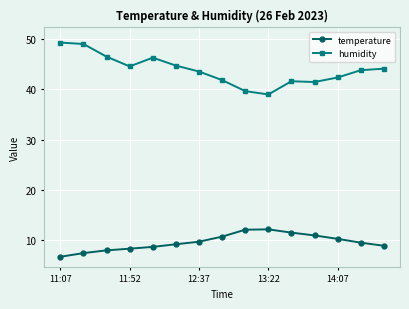

True or false: temperature has more than 0 points higher than both neighbors.

True